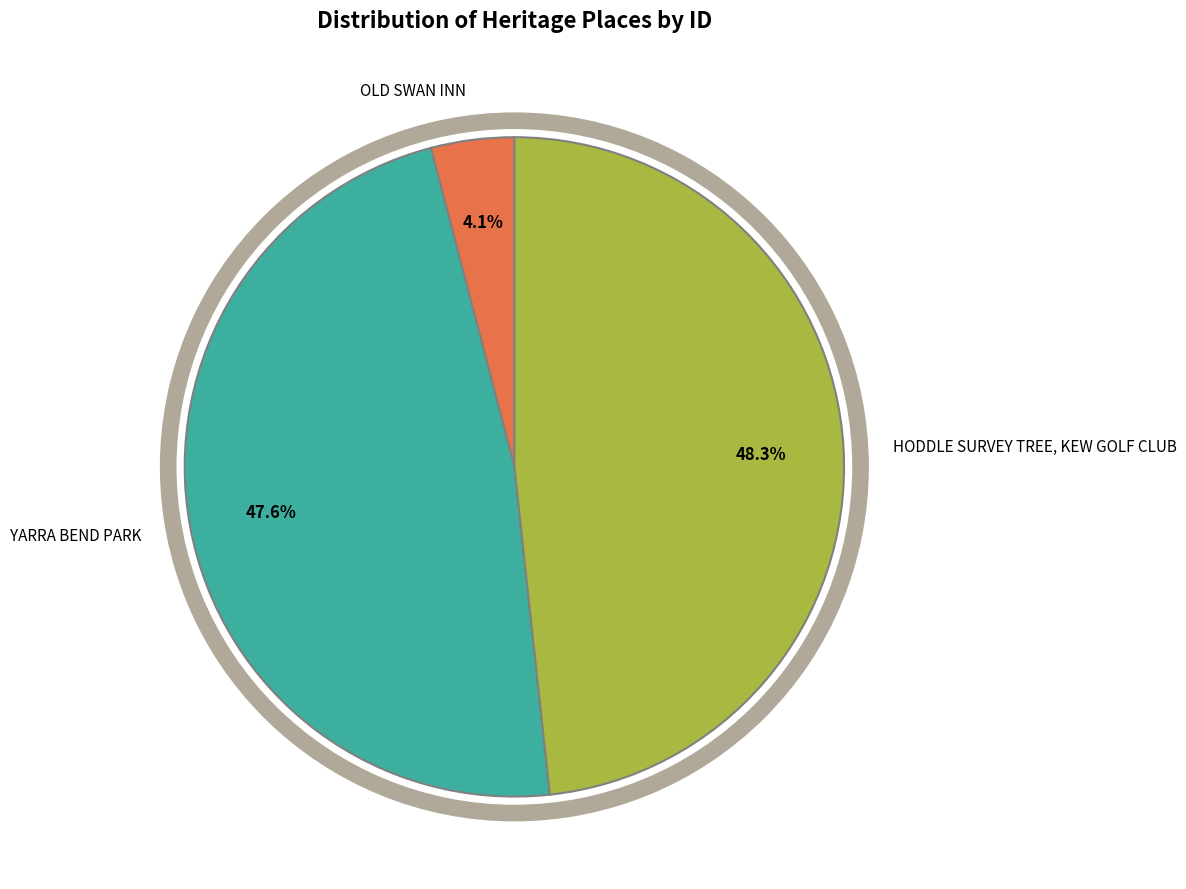

Which has a higher value, HODDLE SURVEY TREE, KEW GOLF CLUB or OLD SWAN INN?

HODDLE SURVEY TREE, KEW GOLF CLUB